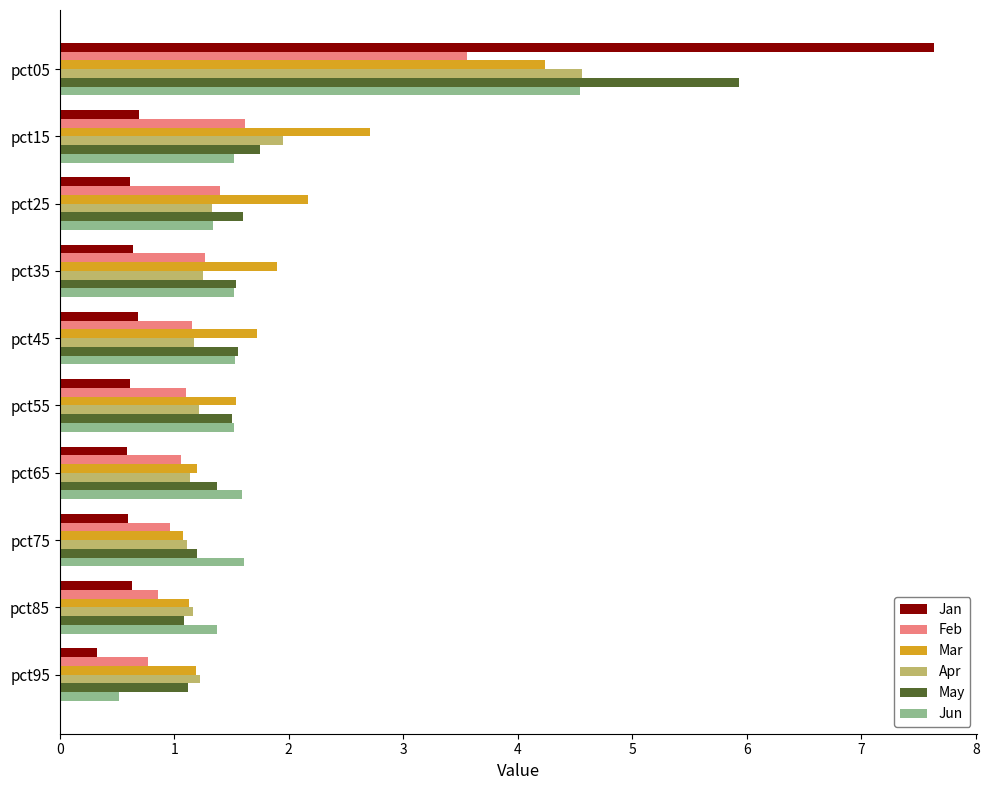

Is it true that Jan equals 0.6 at pct55?

True